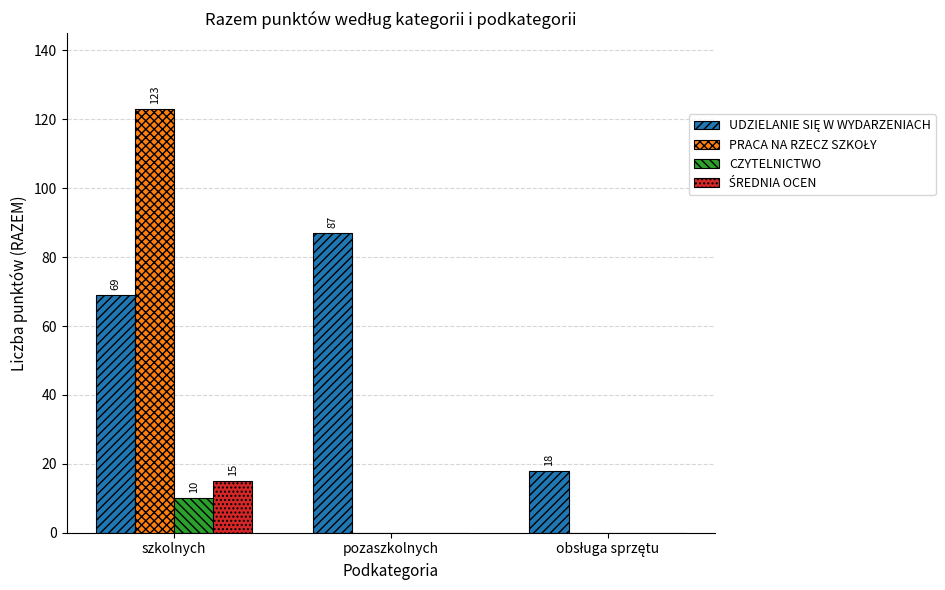

True or false: CZYTELNICTWO has a value of -6 at pozaszkolnych.

False